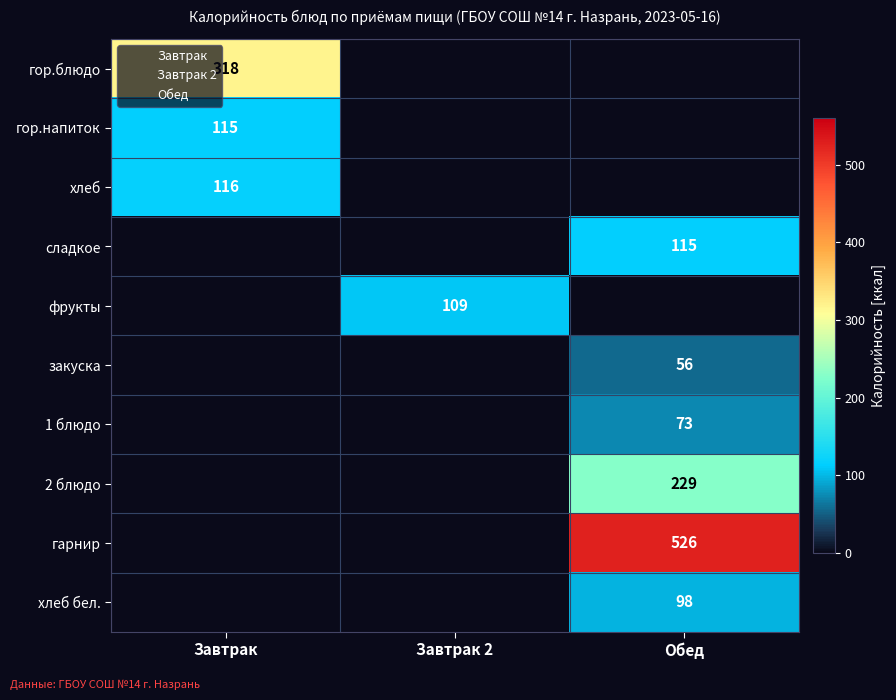

The 1 блюдо series shows 0 at Завтрак. True or false?

True